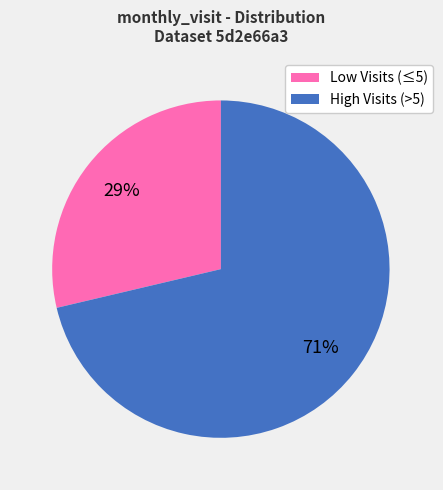

To the nearest percent, what is the average slice percentage?

50%